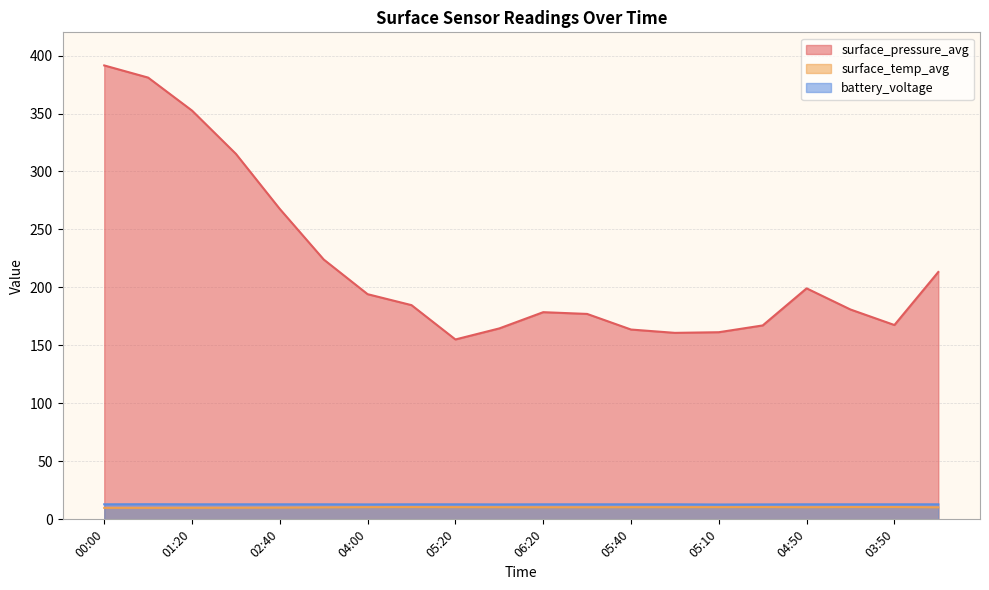

What is the difference between the highest and lowest values at 06:20?

168.3